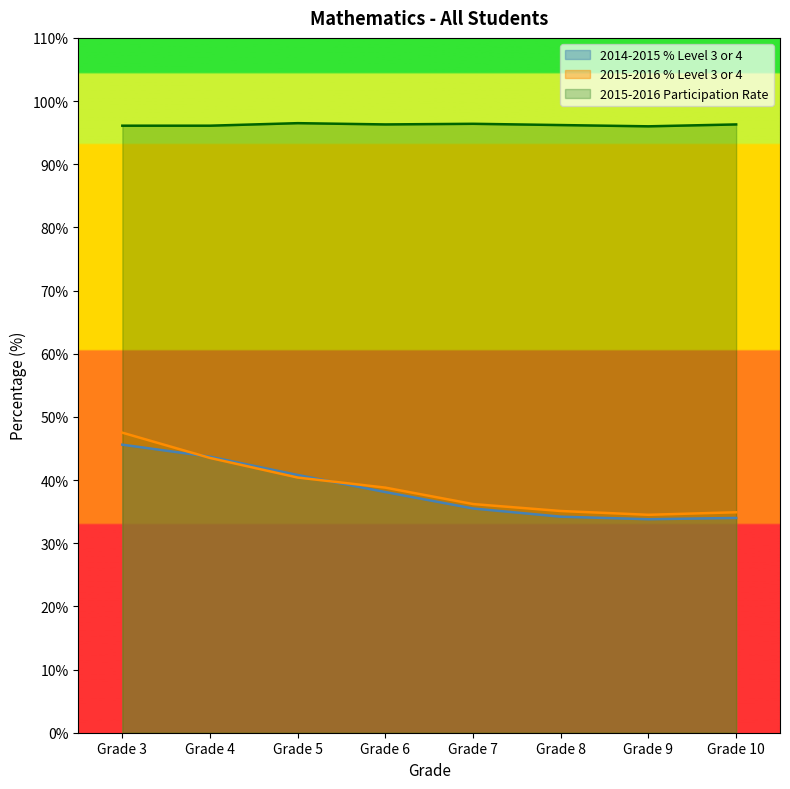

Which label corresponds to the smallest value in the chart?

Grade 9